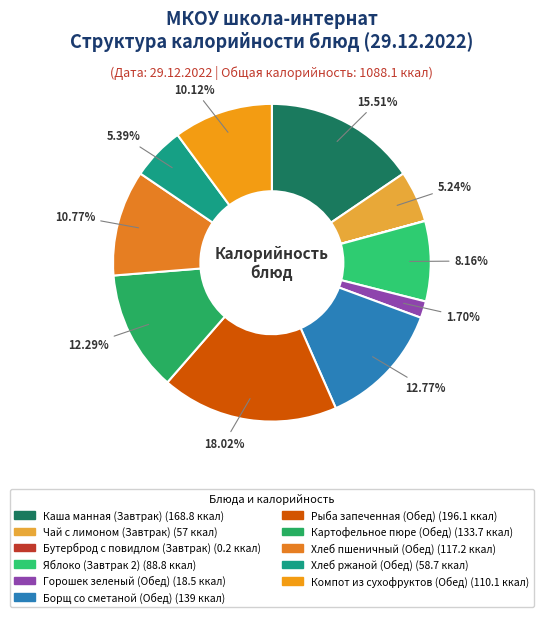

How many segments does this pie chart have?

11